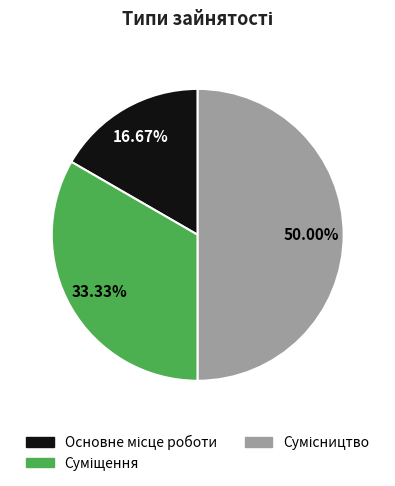

Count the number of slices in the pie.

3